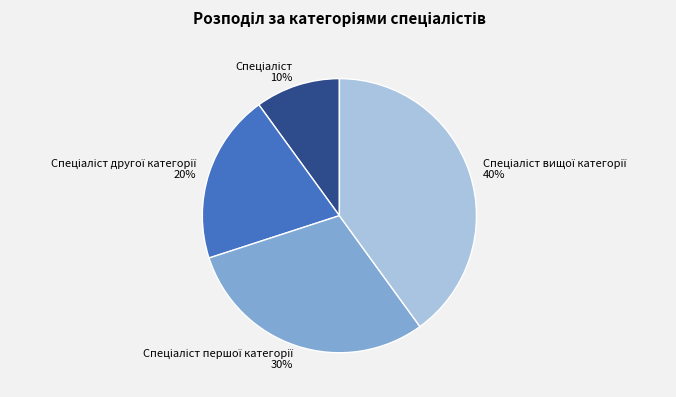

To the nearest percent, what is the average slice percentage?

25%